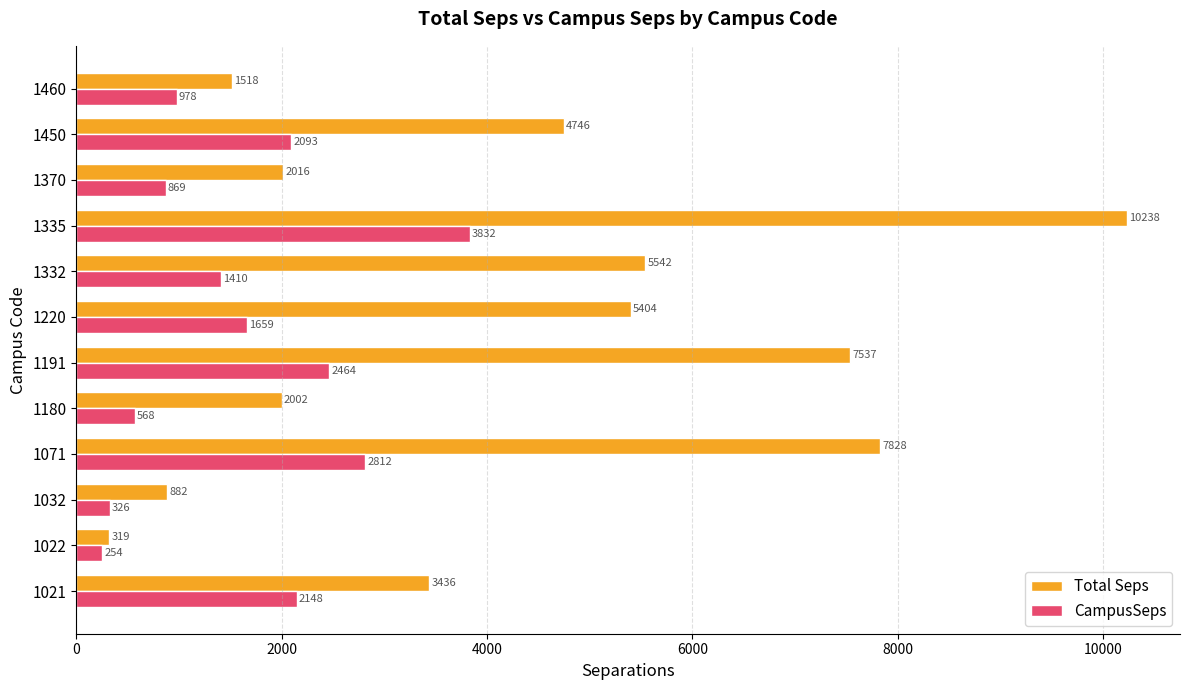

Is the value of CampusSeps at 1450 greater than the value of Total Seps at 1335?

No